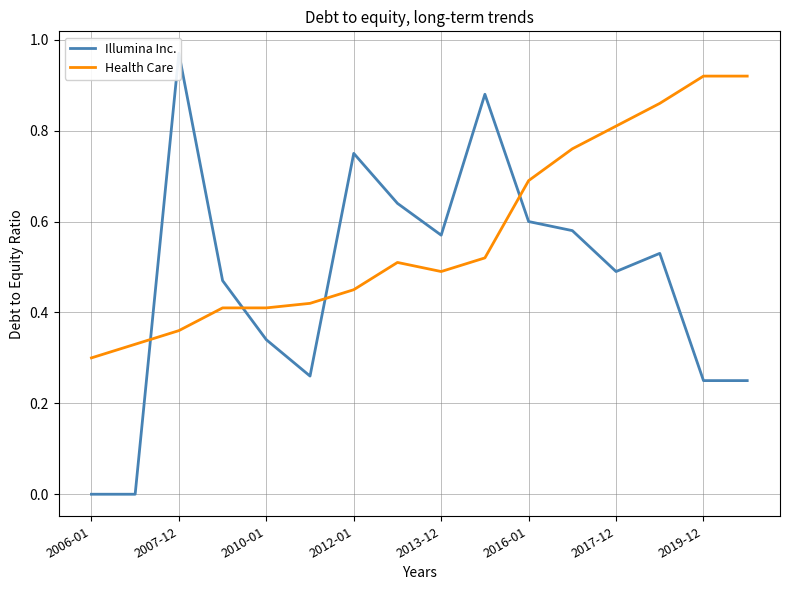

The value of Health Care at 2010-01 is 0.4. True or false?

True